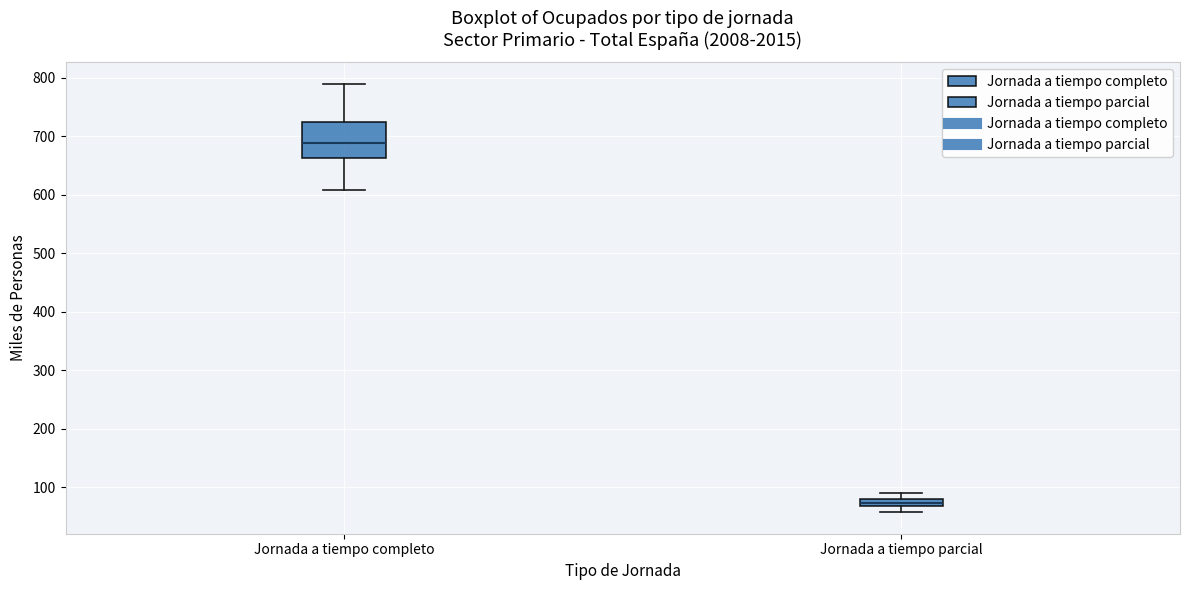

Comparing the boxes themselves (not the whiskers), which one is the tallest?

Jornada a tiempo completo